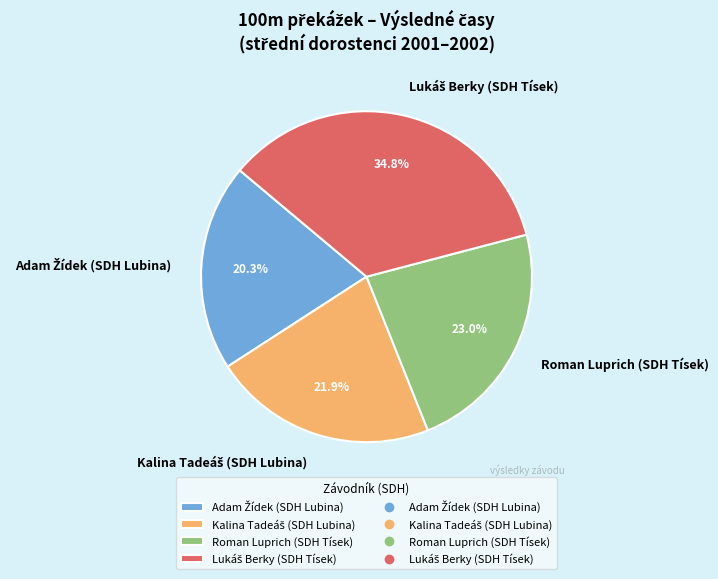

Is there a majority slice in this chart?

No